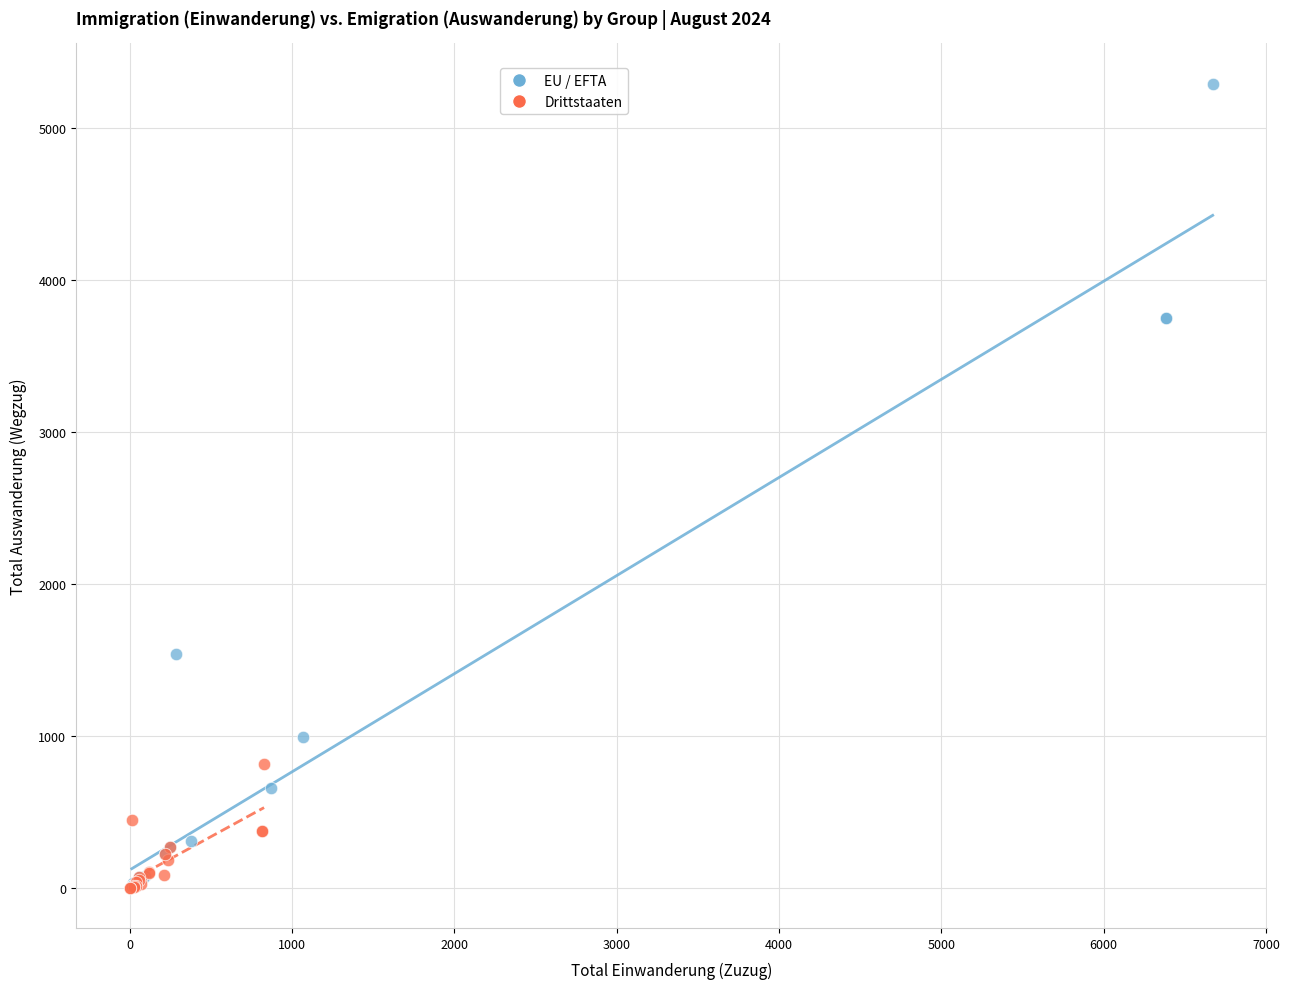

Which series has the widest spread of Y values?

EU / EFTA